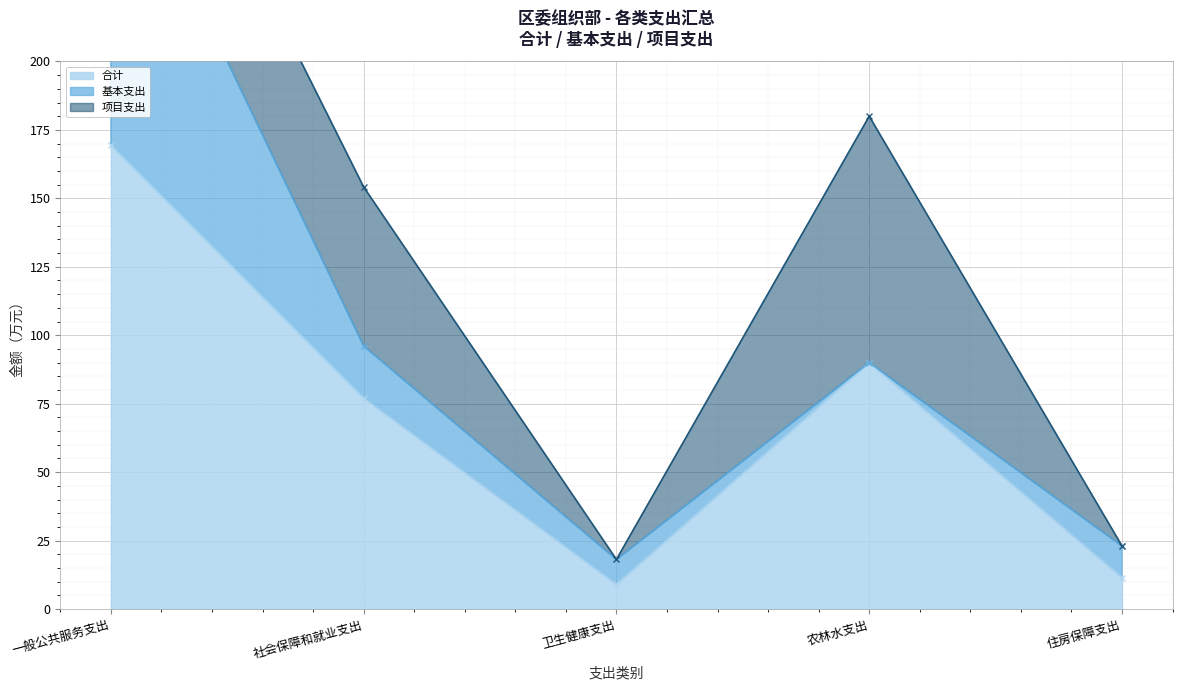

At which category is the sum across all series the highest?

一般公共服务支出